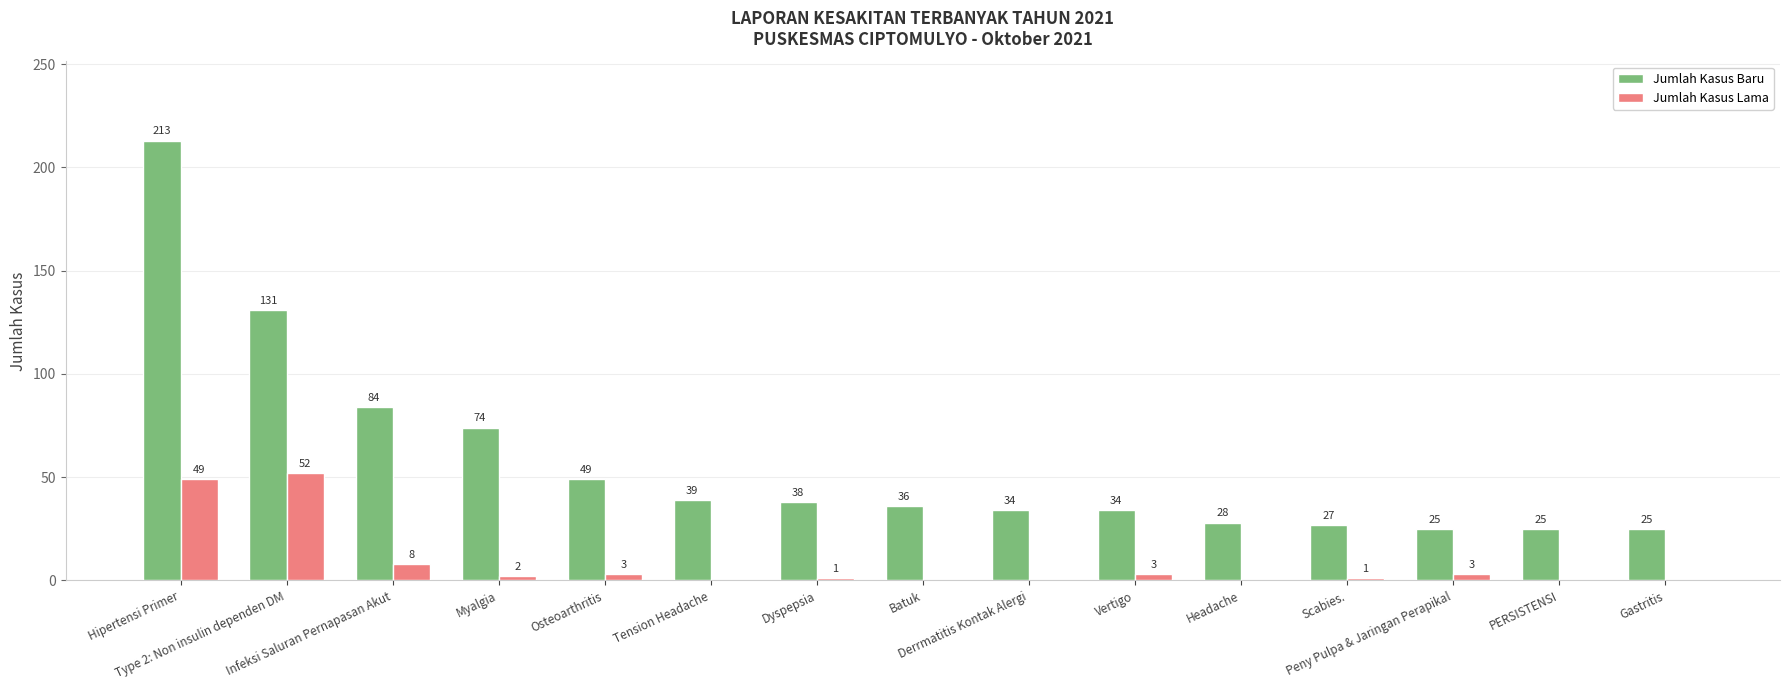

What is the greatest value displayed?

213